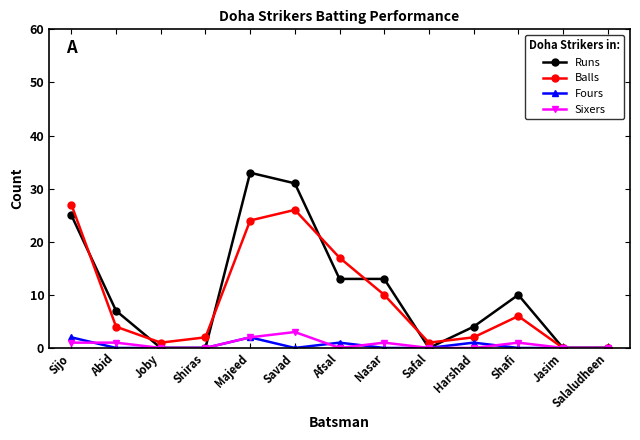

True or false: Fours has a value of 0 at Salaludheen.

True